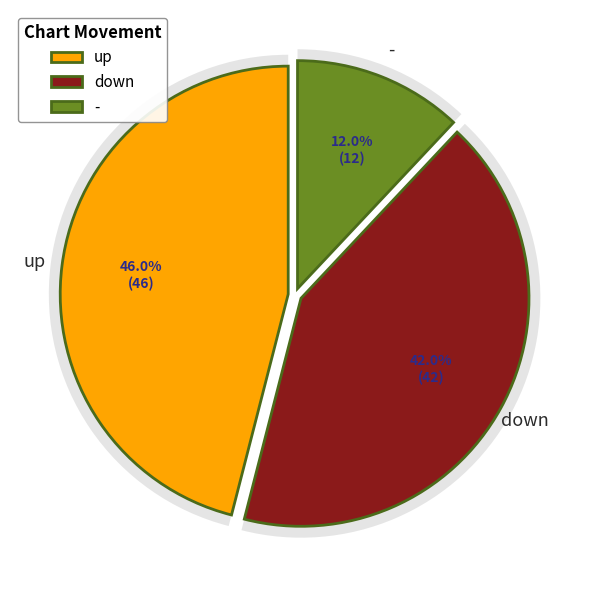

What percentage is the up slice, to the nearest percent?

46%